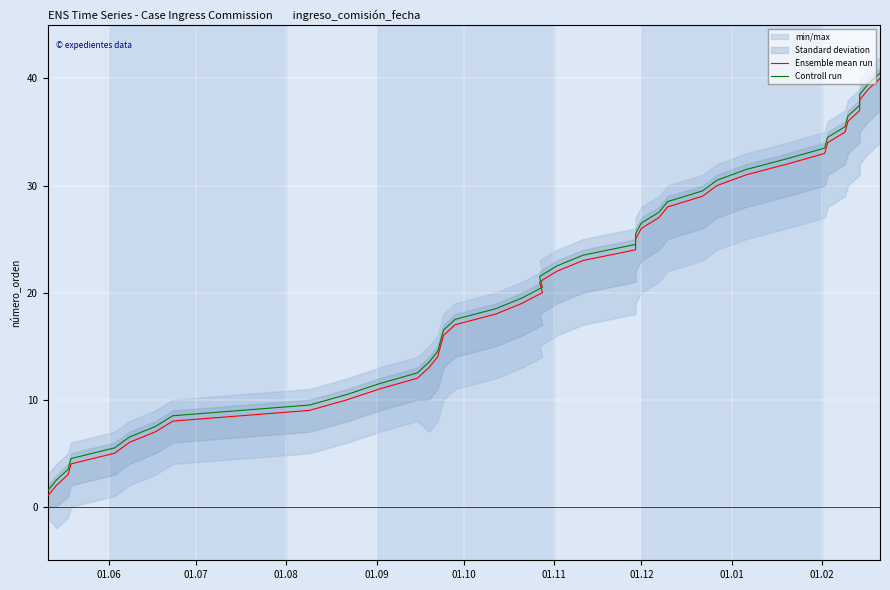

True or false: Controll run and Ensemble mean run cross at least once.

False